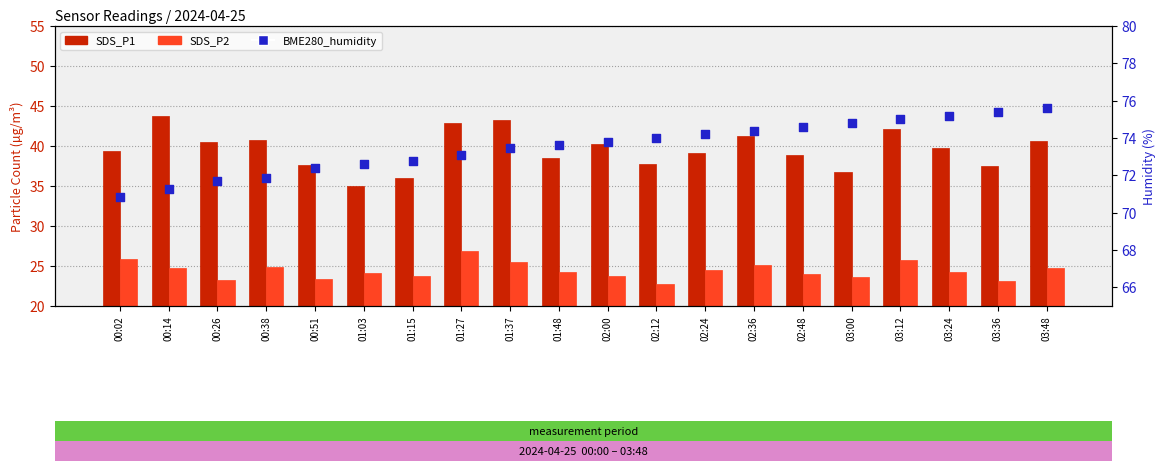

At how many categories does at least one series exceed 55?

20